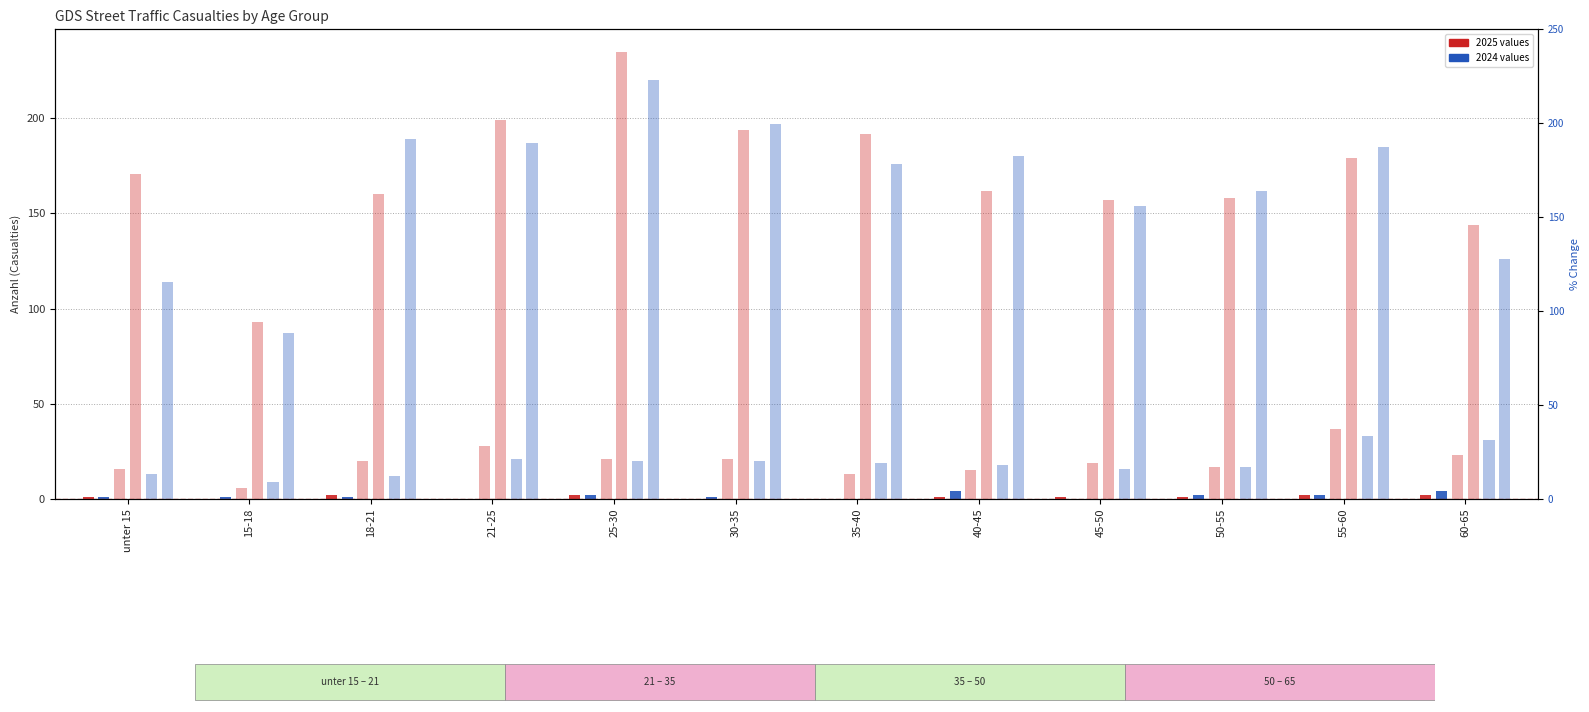

What is the maximum value for Schwerverletzte 2024?

33